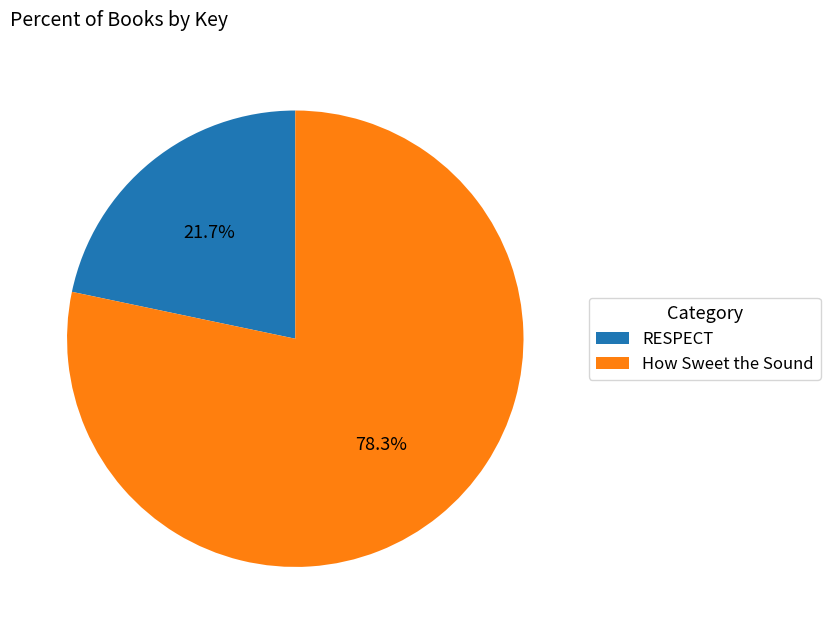

To the nearest percent, what is the difference between the largest and smallest slice percentages?

57%